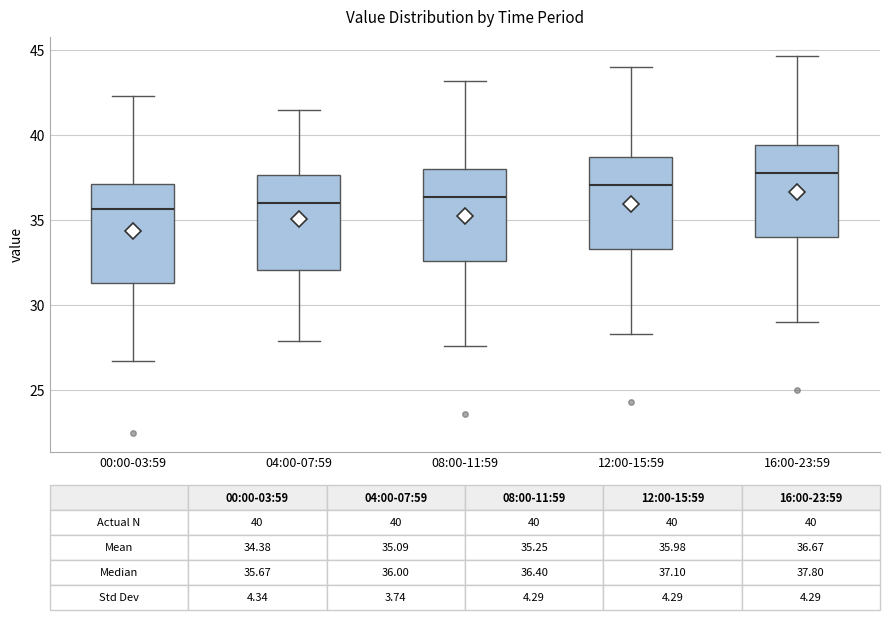

Which box has the highest median line?

16:00-23:59